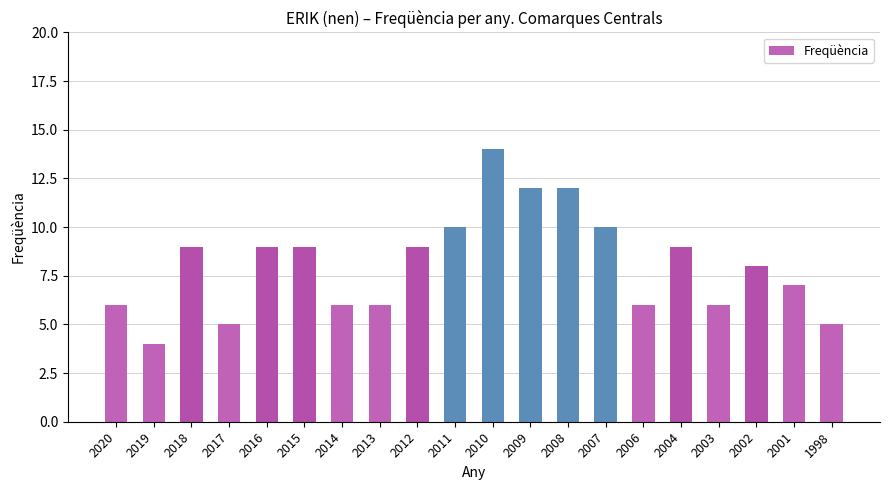

Is it true that the value at 2009 is 12?

True